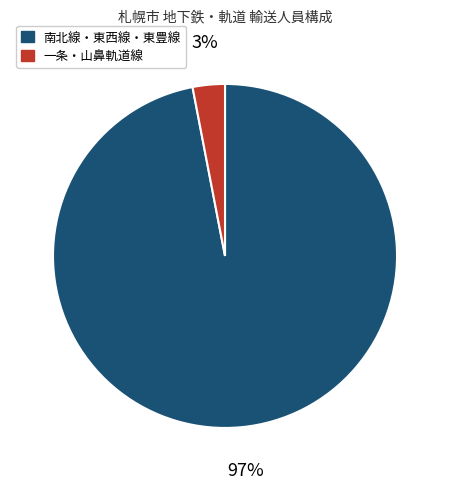

To the nearest percent, what is the difference between the largest and smallest slice percentages?

94%